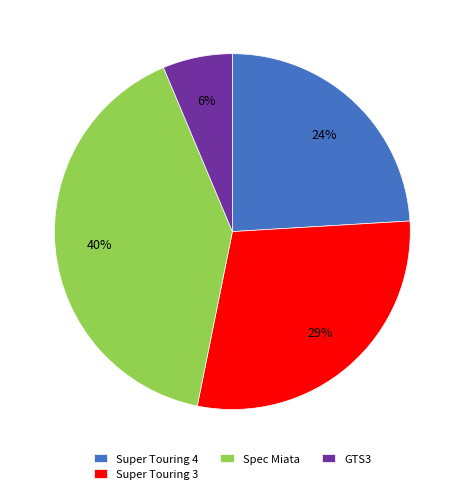

To the nearest percent, what is the combined percentage of Super Touring 4 and GTS3?

30%